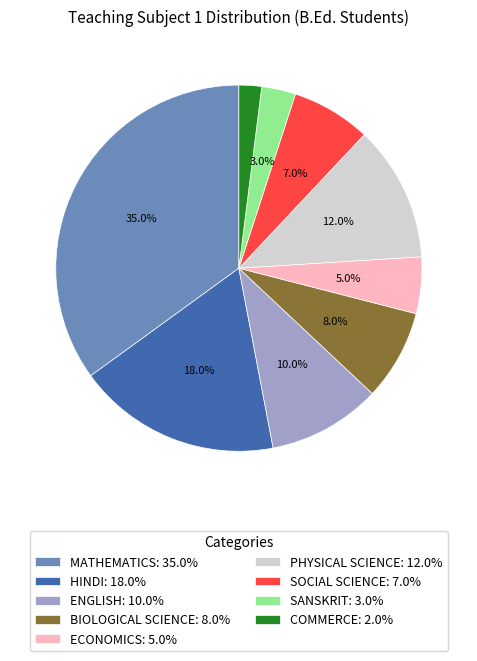

To the nearest percent, what portion does ECONOMICS represent?

5%